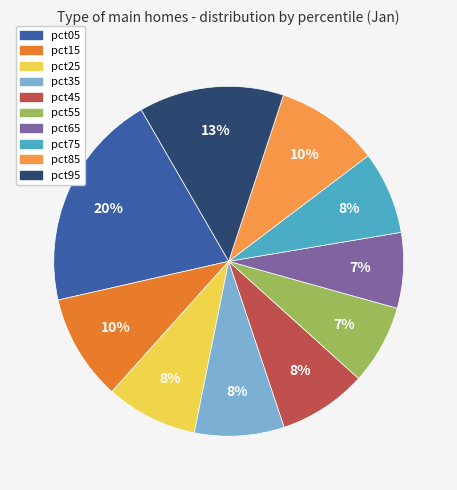

Count the number of slices in the pie.

10